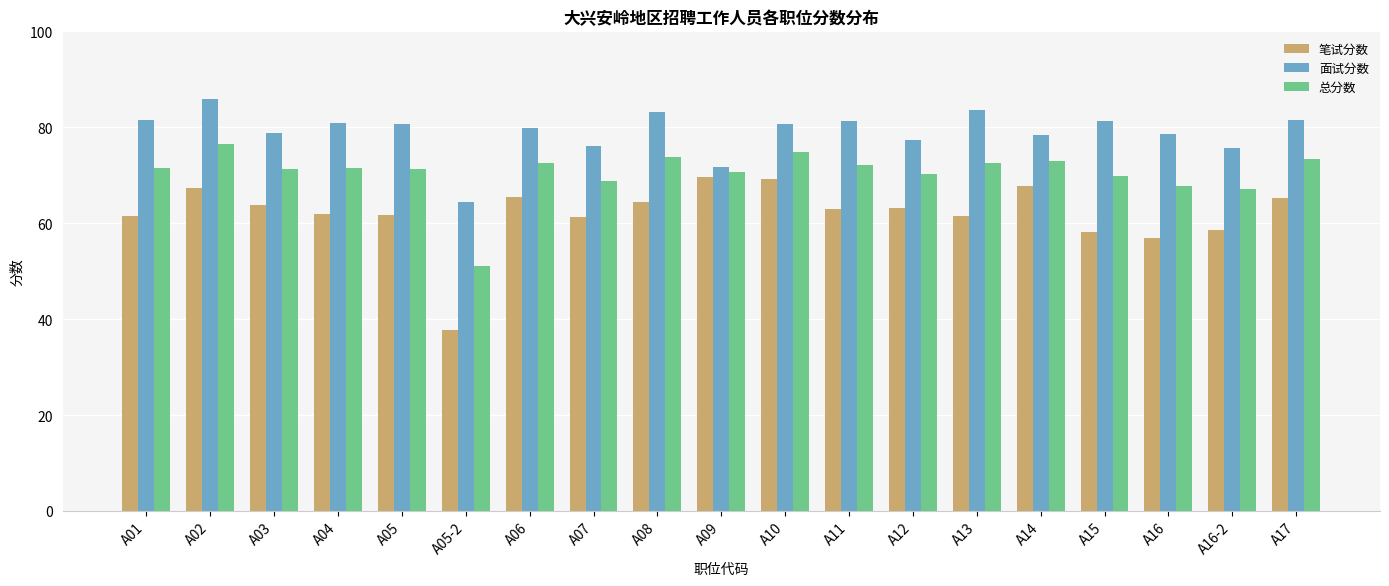

Which label corresponds to the largest value in the chart?

A02